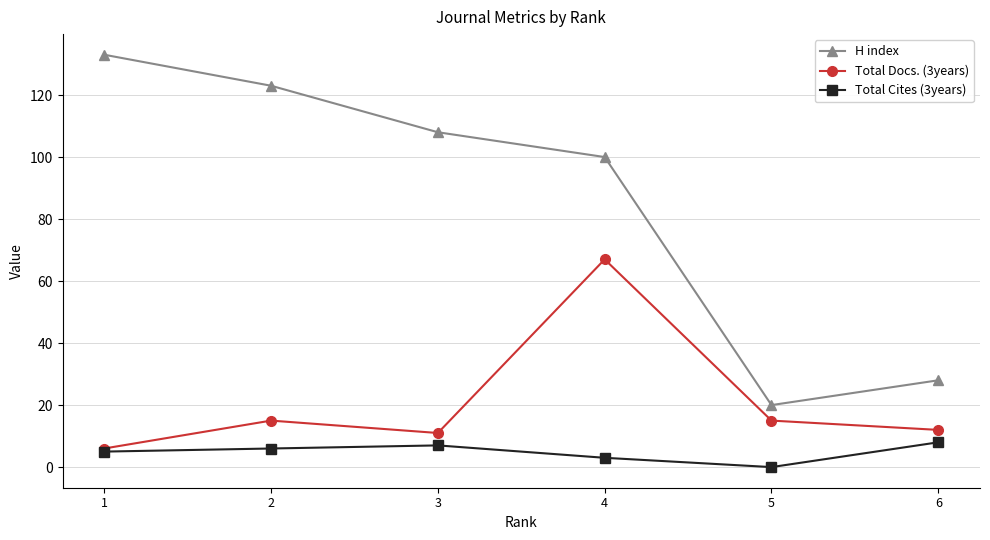

Is it true that Total Docs. (3years) equals 6 at 1?

True